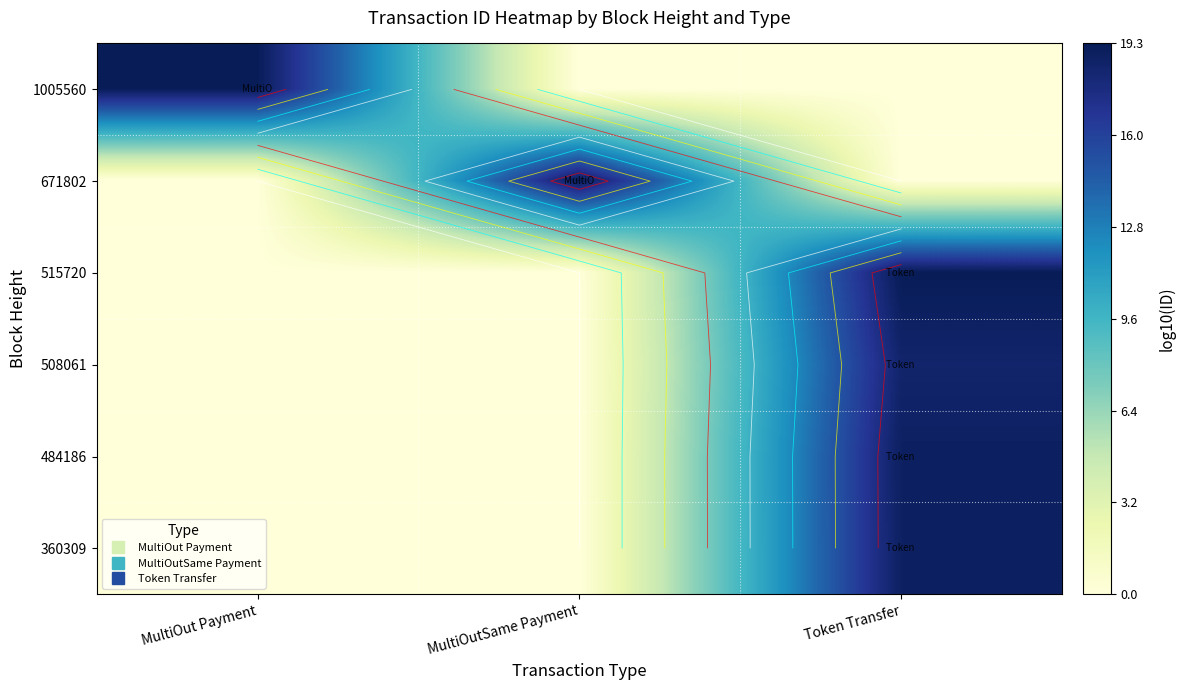

Which category has the lowest value in the 671802 series?

MultiOut Payment